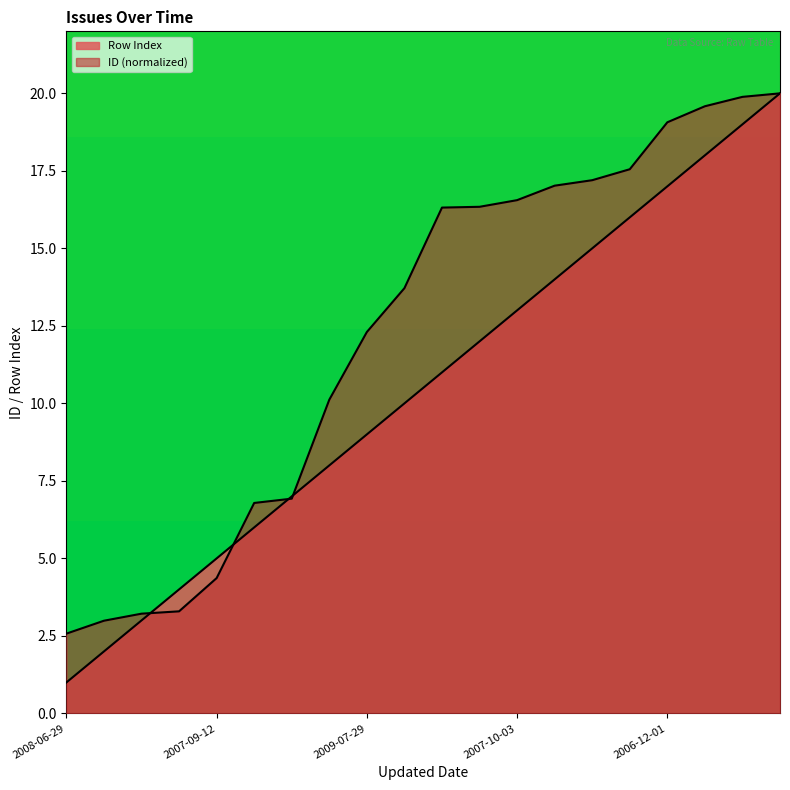

True or false: ID has a value of 9.8 at 2007-09-07.

False